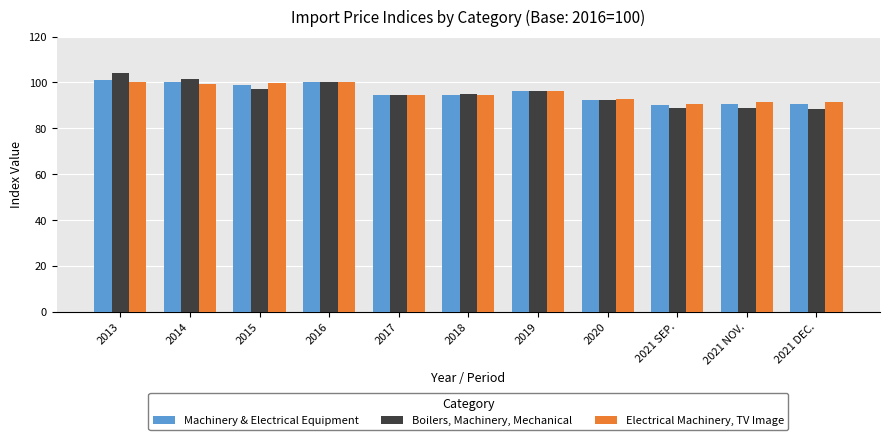

What is the approximate value of Electrical Machinery, TV Image at 2017?

94.7